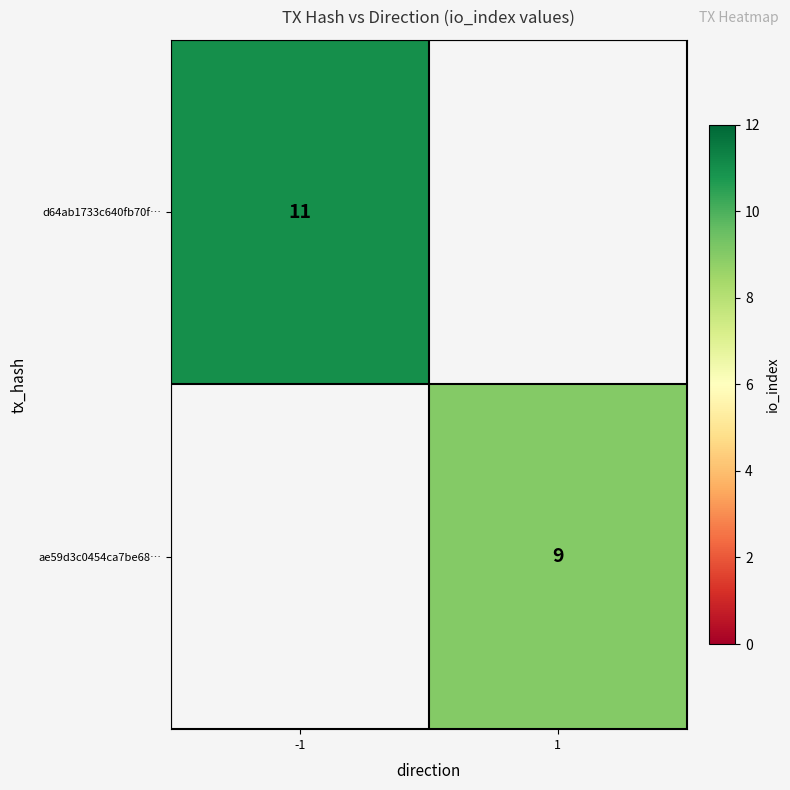

The value of ae59d3c0454ca7be68… at 1 is 13. True or false?

False